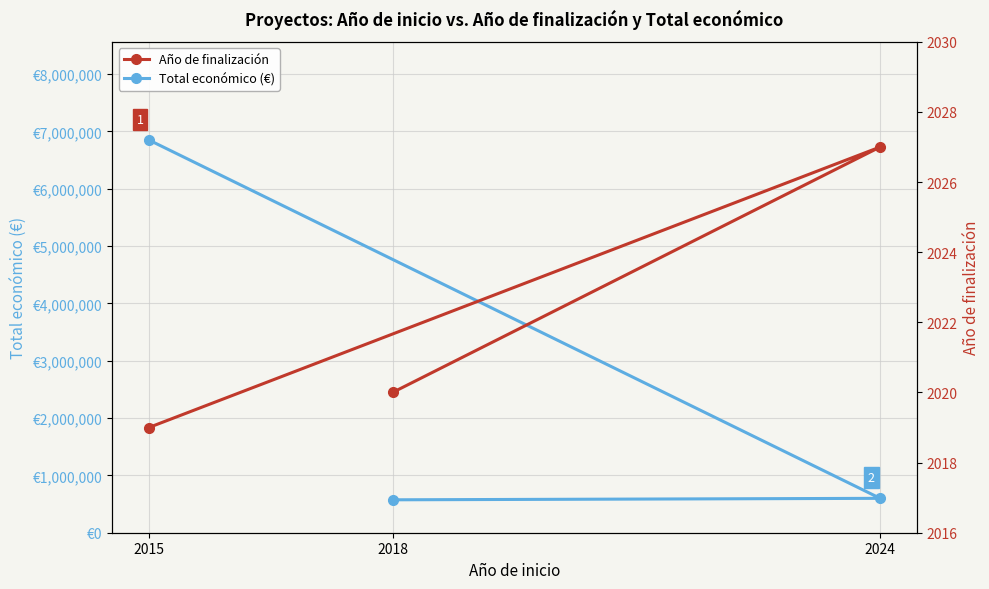

What is the value of the Año de finalización point at the 1st from the left?

2019